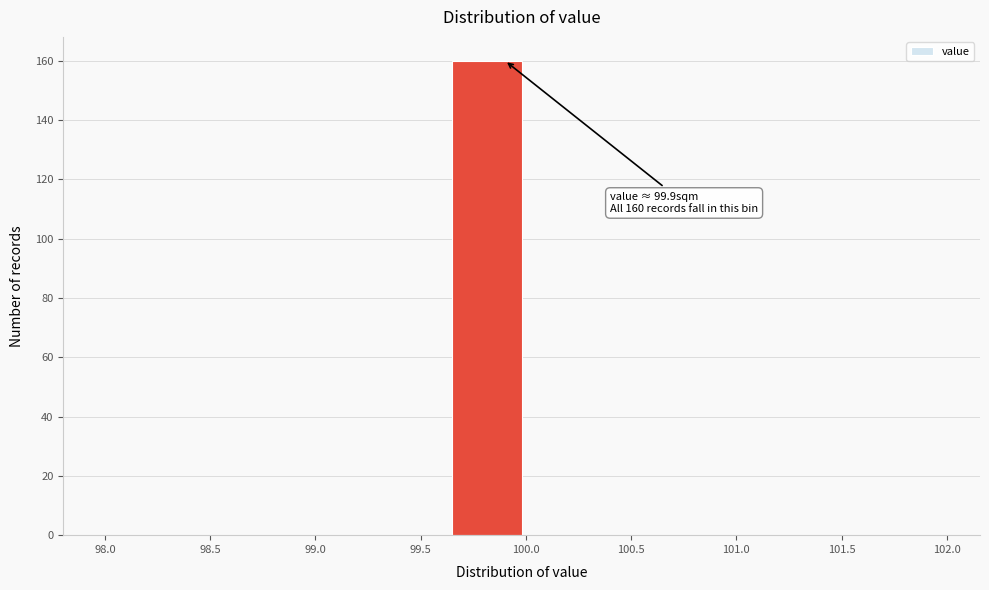

Which range on the x-axis has the tallest bar?

99.65 to 99.98